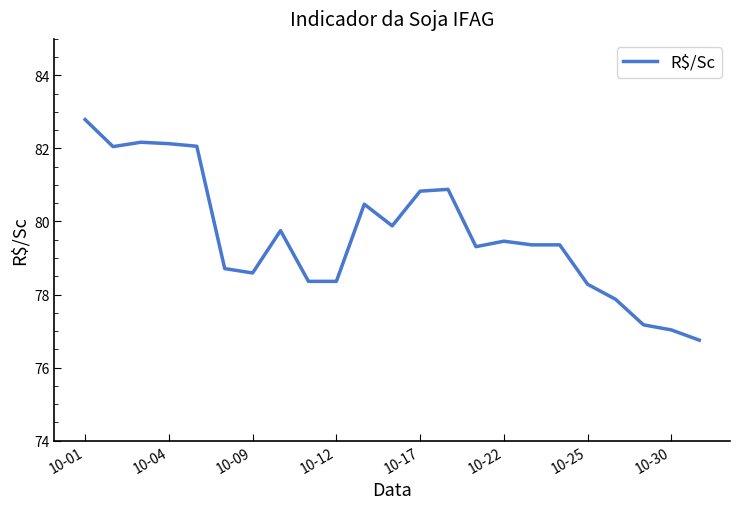

What is the difference between the maximum and minimum values?

6.0